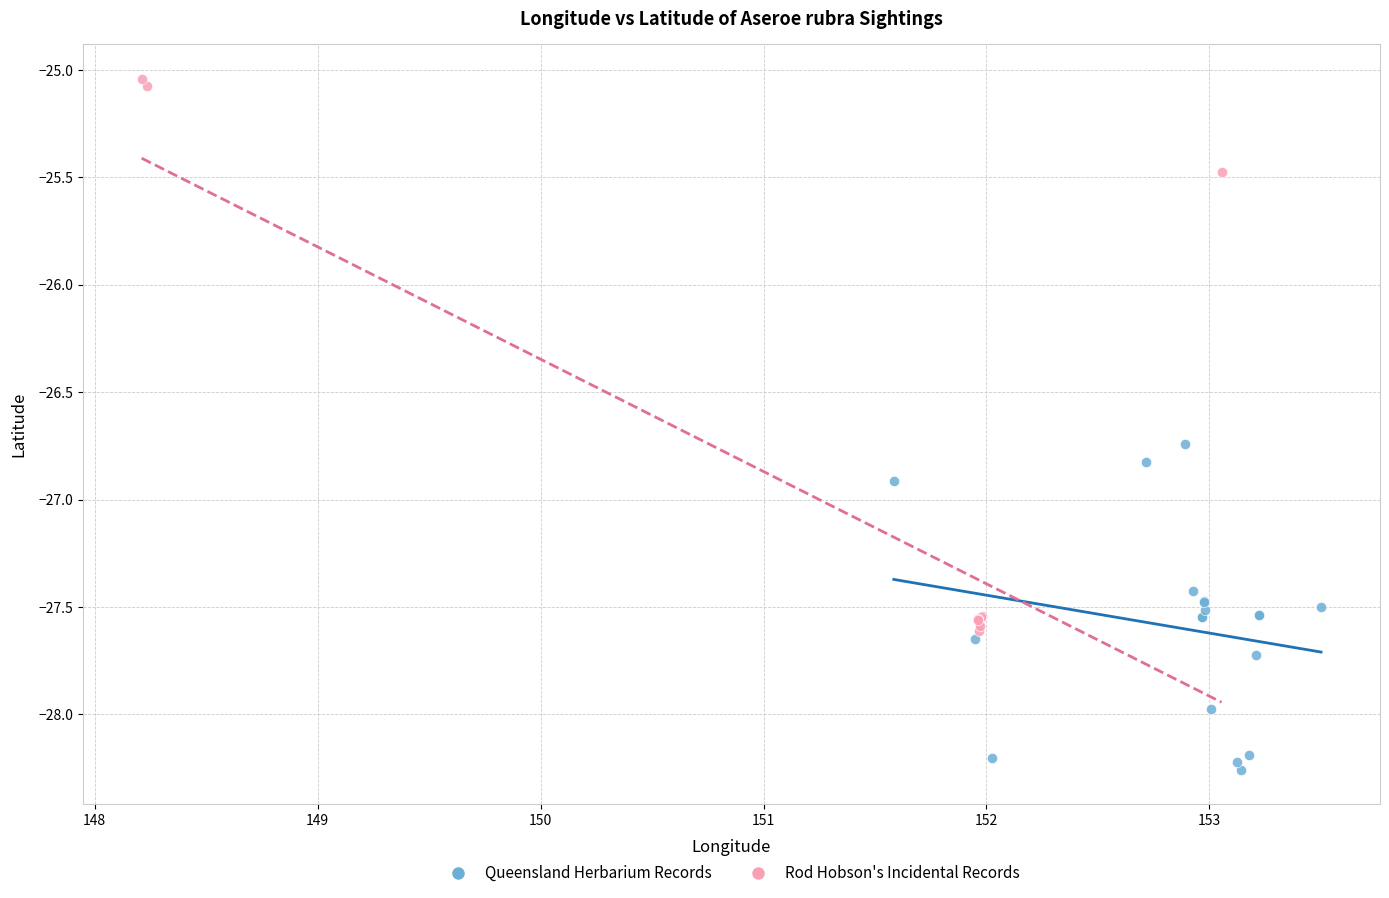

What are all the series names shown in the legend?

Queensland Herbarium Records, Rod Hobson's Incidental Records